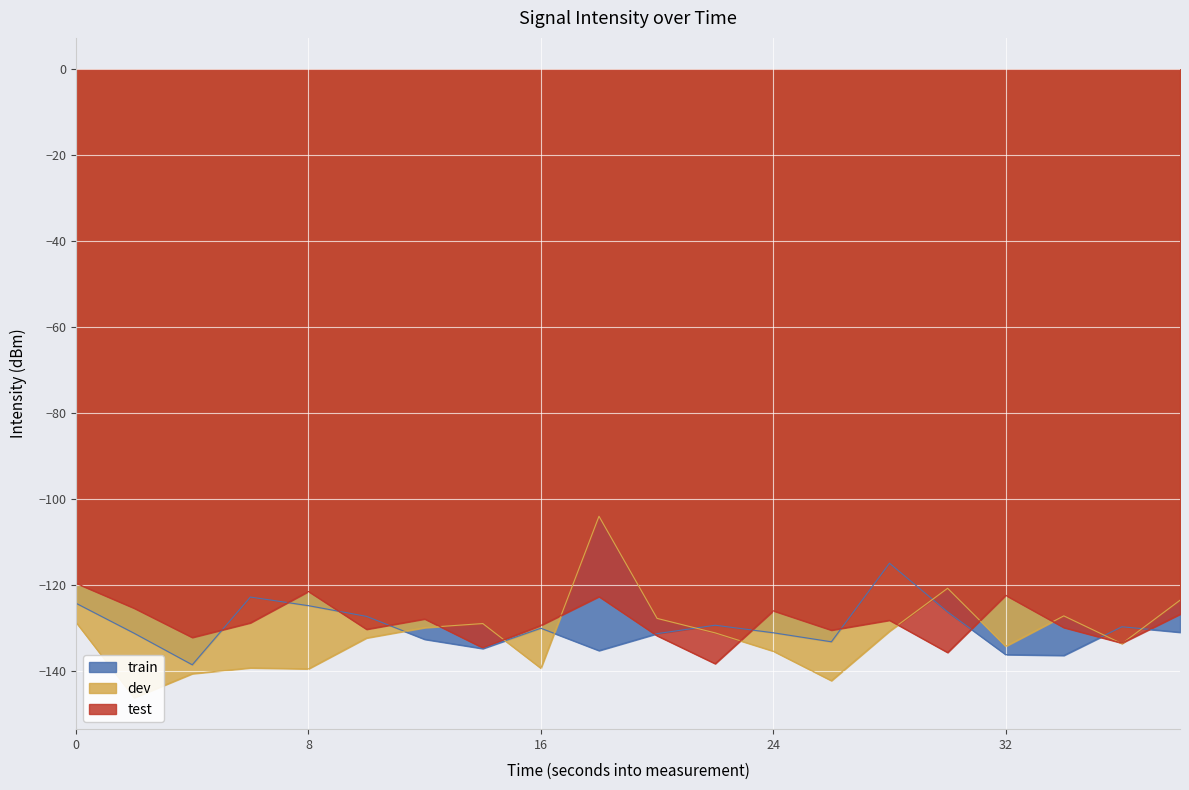

Which series has the widest spread of values?

dev